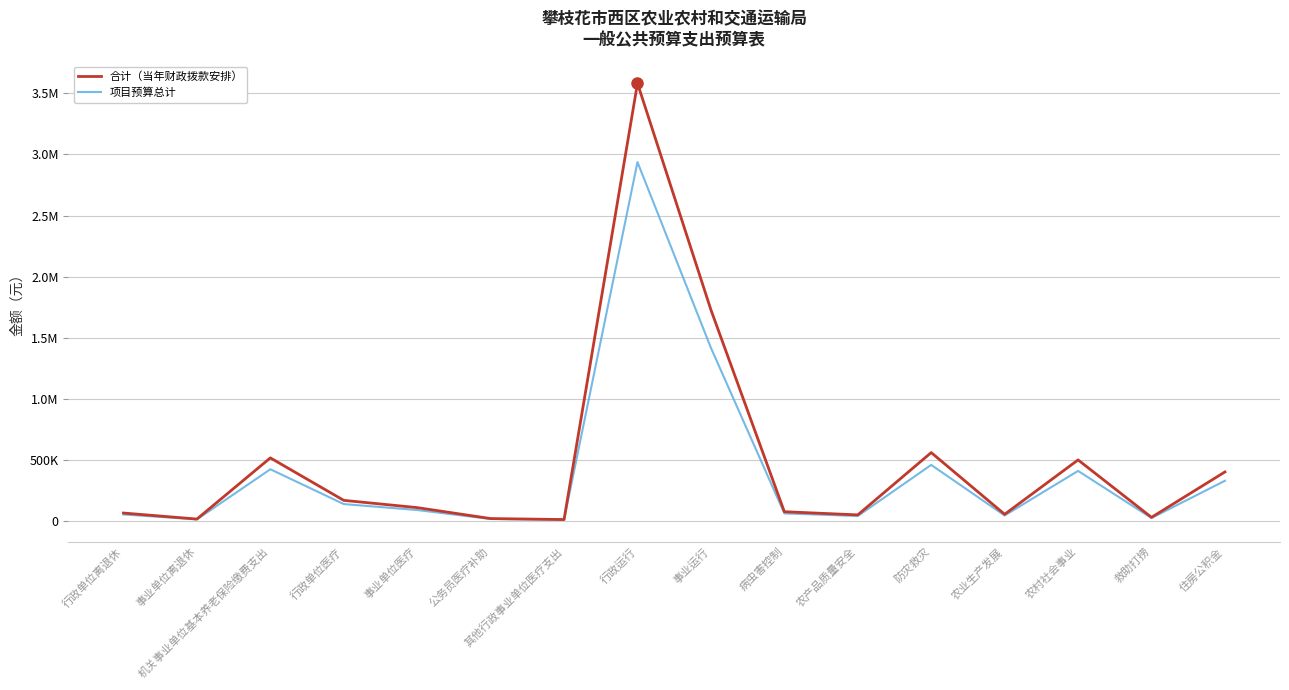

What is the total value across all series at 事业单位医疗?

199408.3